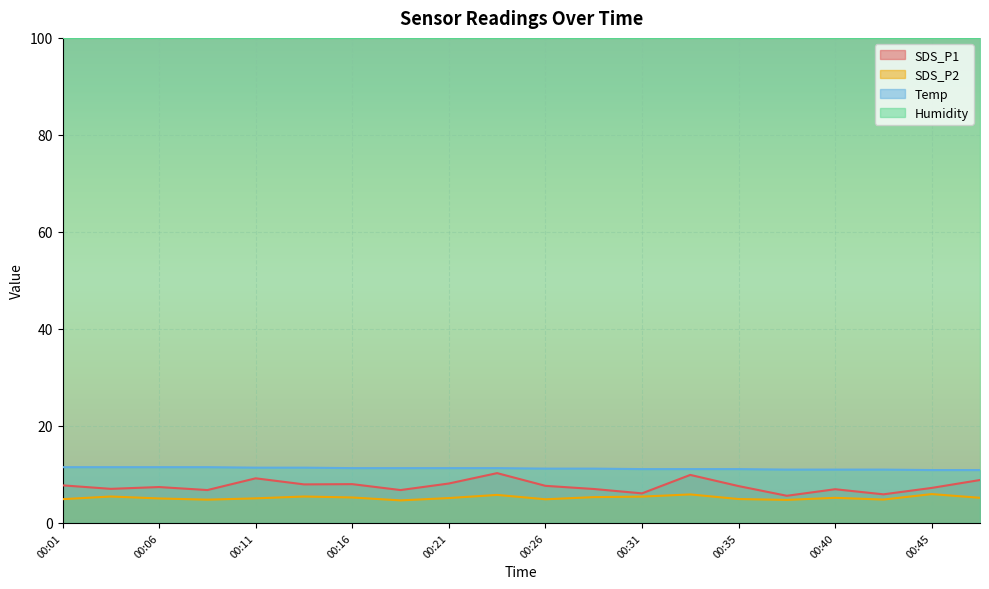

Between 00:01 and 00:45, which series saw the biggest shift?

SDS_P2